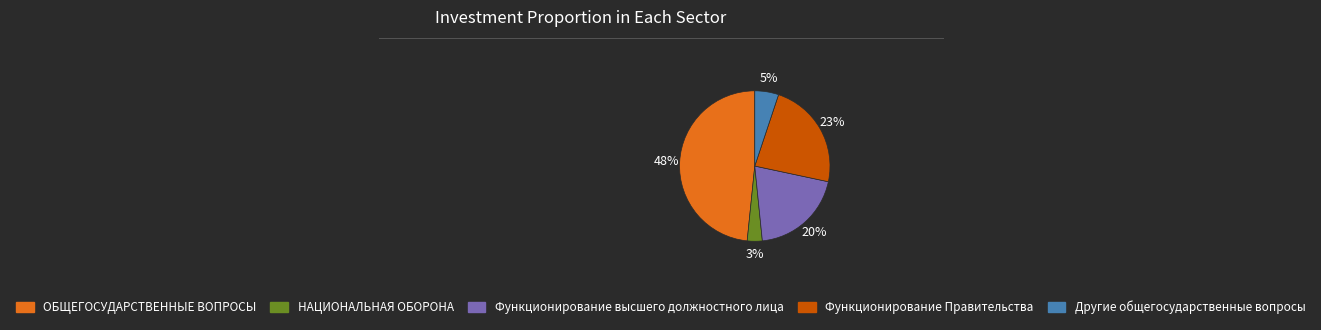

Count the number of slices in the pie.

5